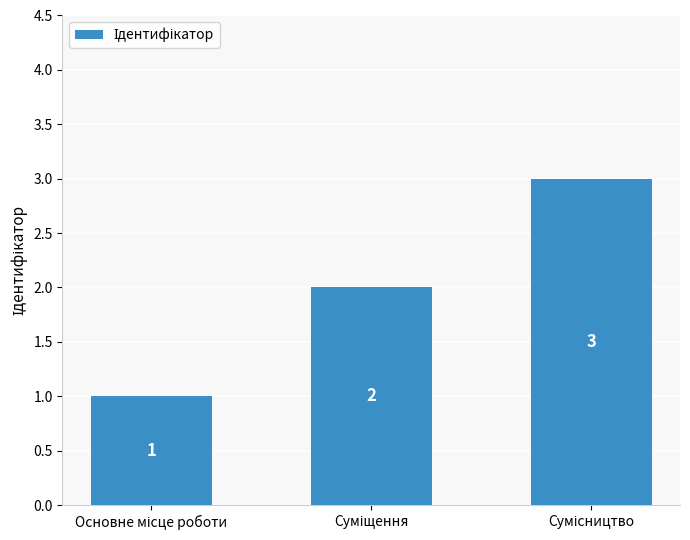

What is the sum of all values?

6